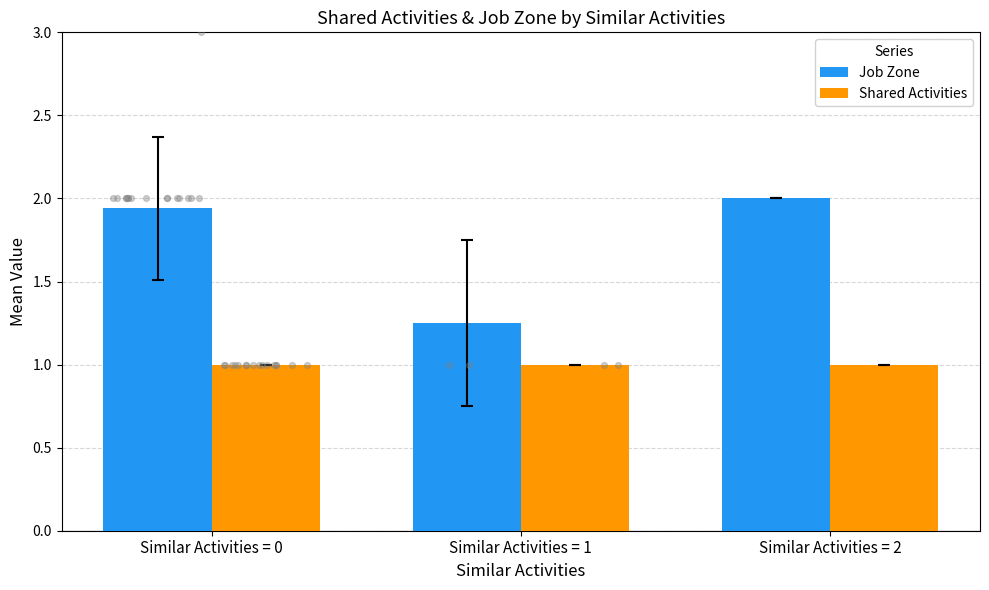

Which series has the widest spread of Y values?

Job Zone